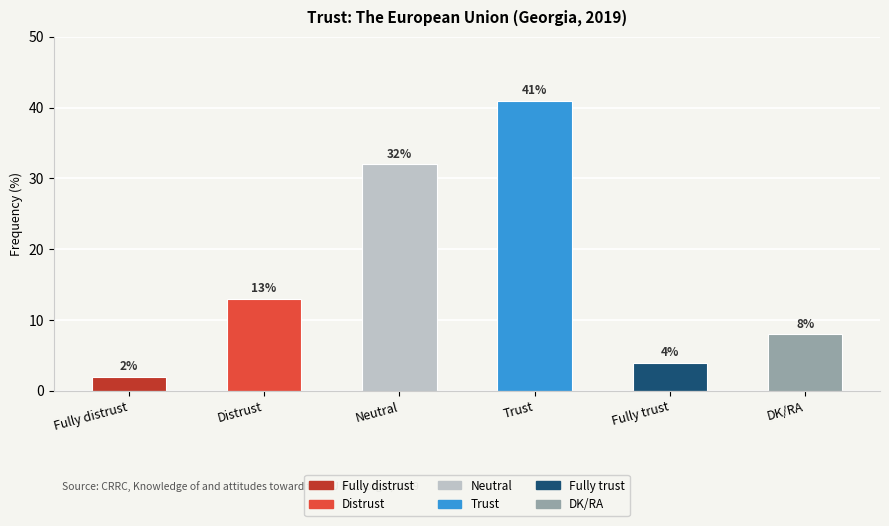

What is the maximum value shown in the chart?

41